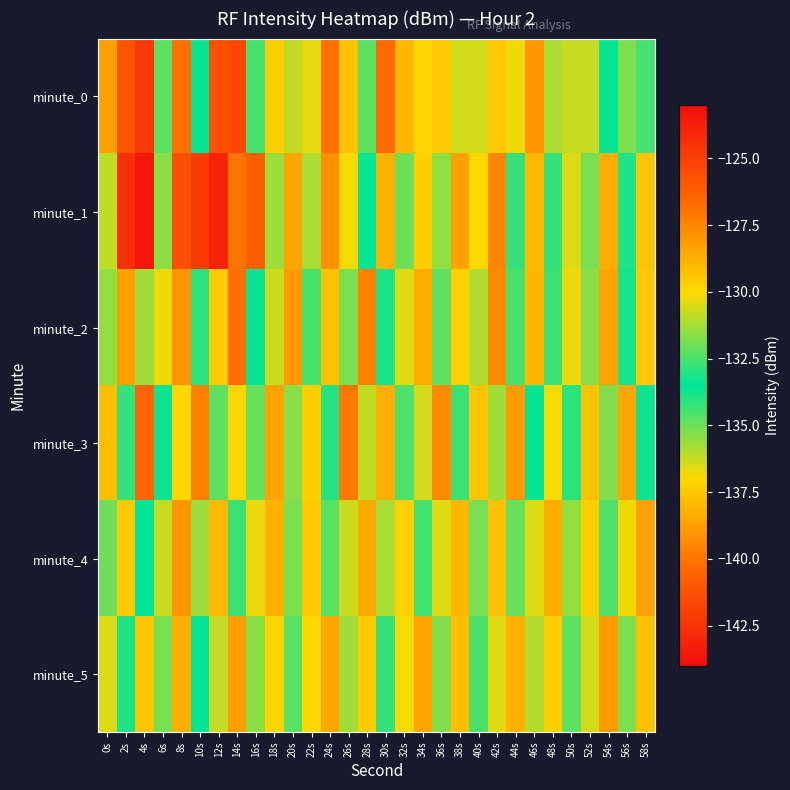

Which series has the widest spread of values?

minute_1